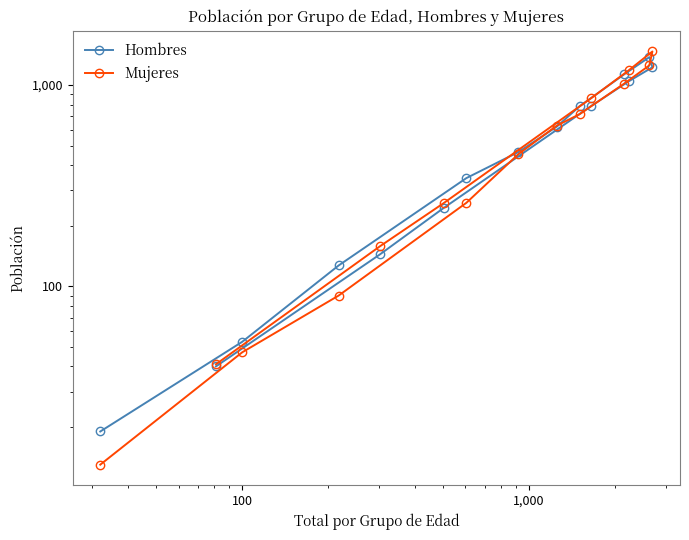

Reading left to right, transcribe all the data shown in this chart.

Hombres: 40	144	245	789	1043	1226	1377	1132	785	622	465	345	127	53	19
Mujeres: 41	158	259	863	1182	1469	1253	1018	717	629	454	260	90	47	13